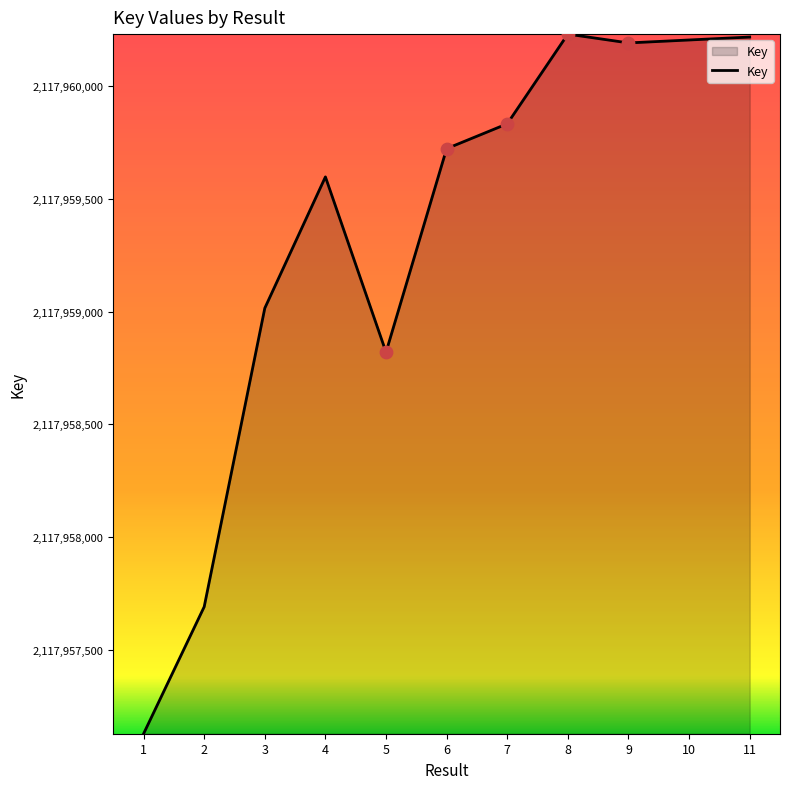

What is the ratio of the value at 9 to the value at 3?

1.0